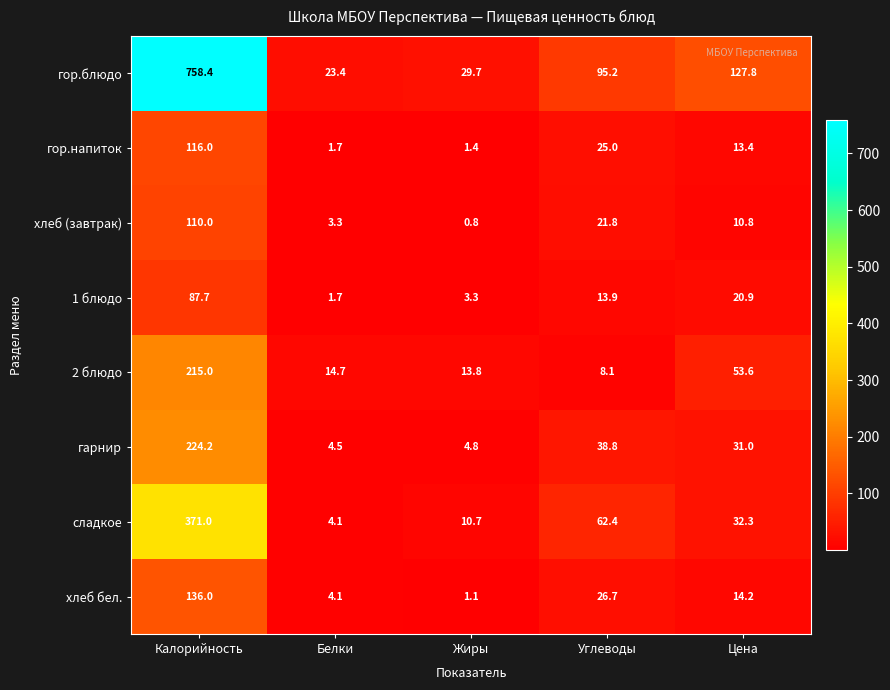

The хлеб бел. series shows 6.8 at Белки. True or false?

False